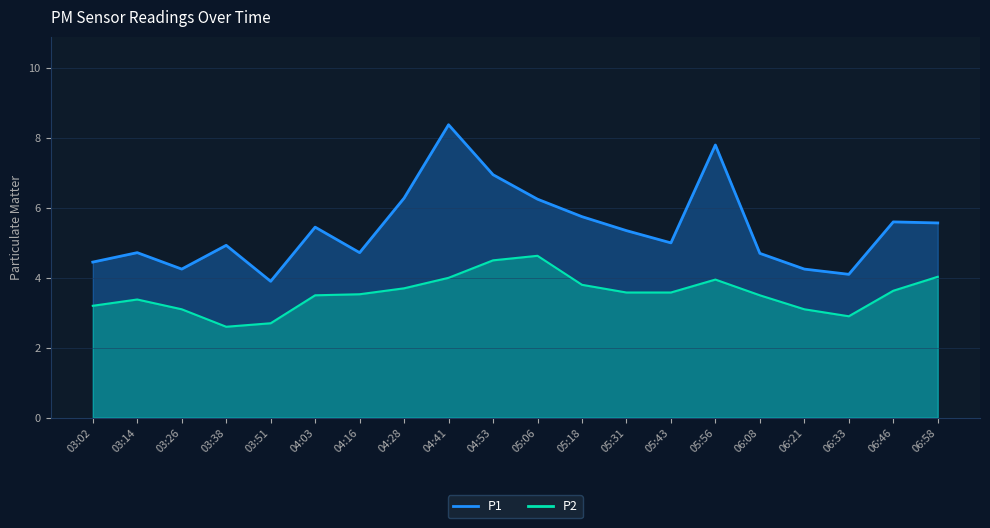

True or false: P1 has a value of 6.3 at 04:28.

True